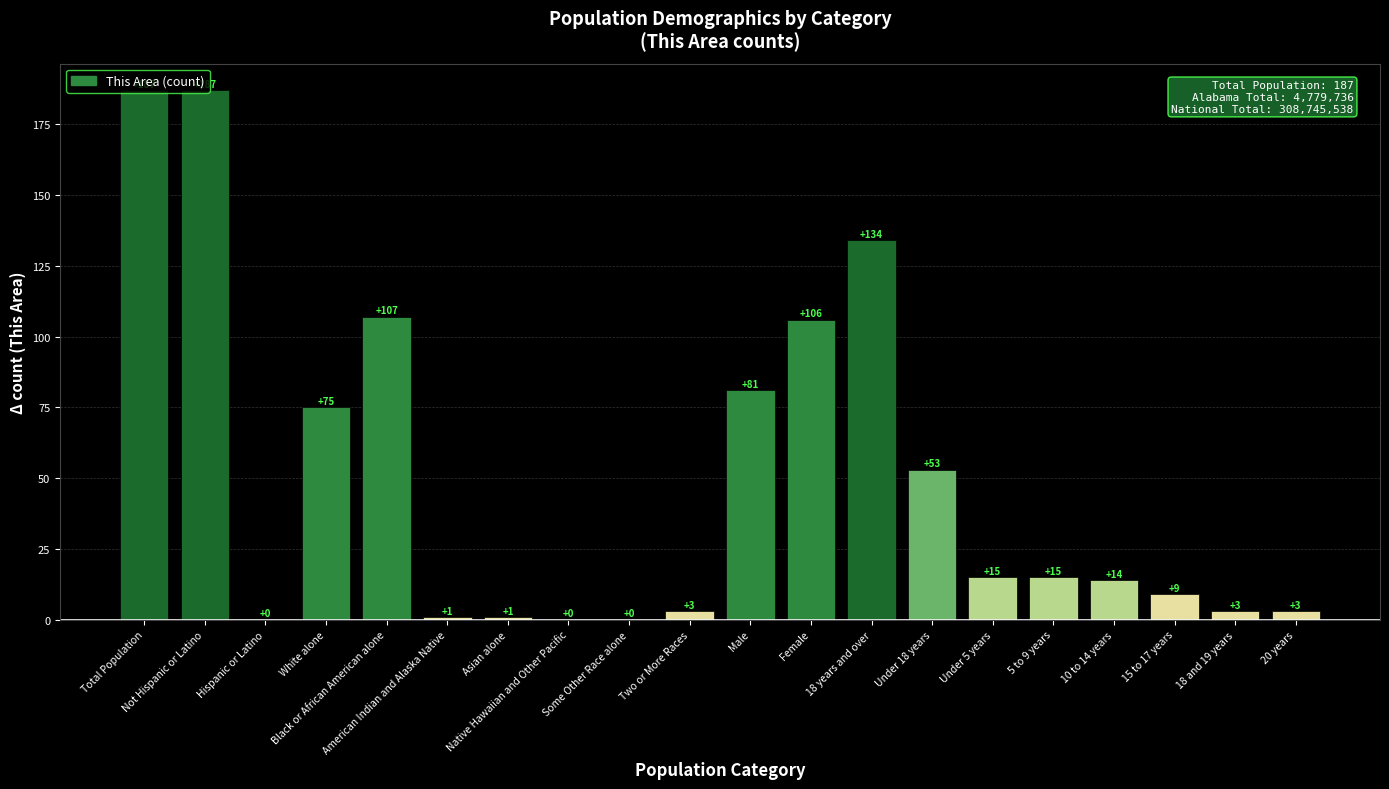

What is the difference between the values at Two or More Races and Under 18 years?

50